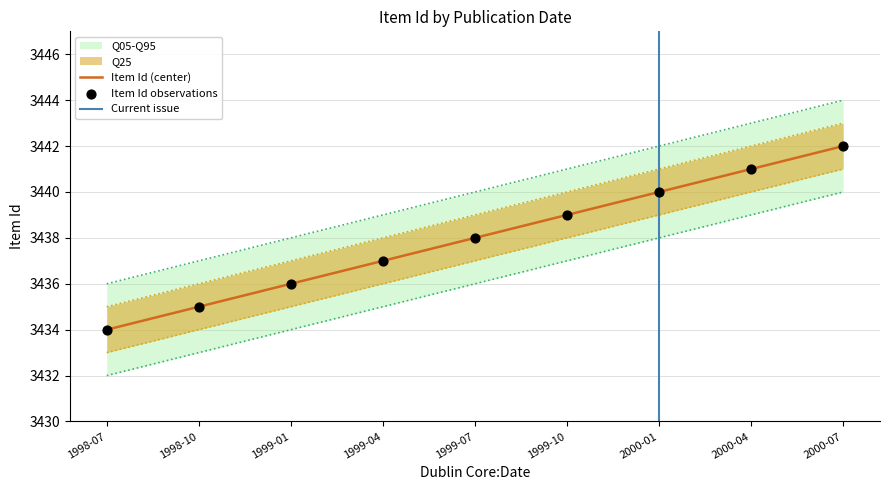

At which category is the sum across all series the highest?

2000-07